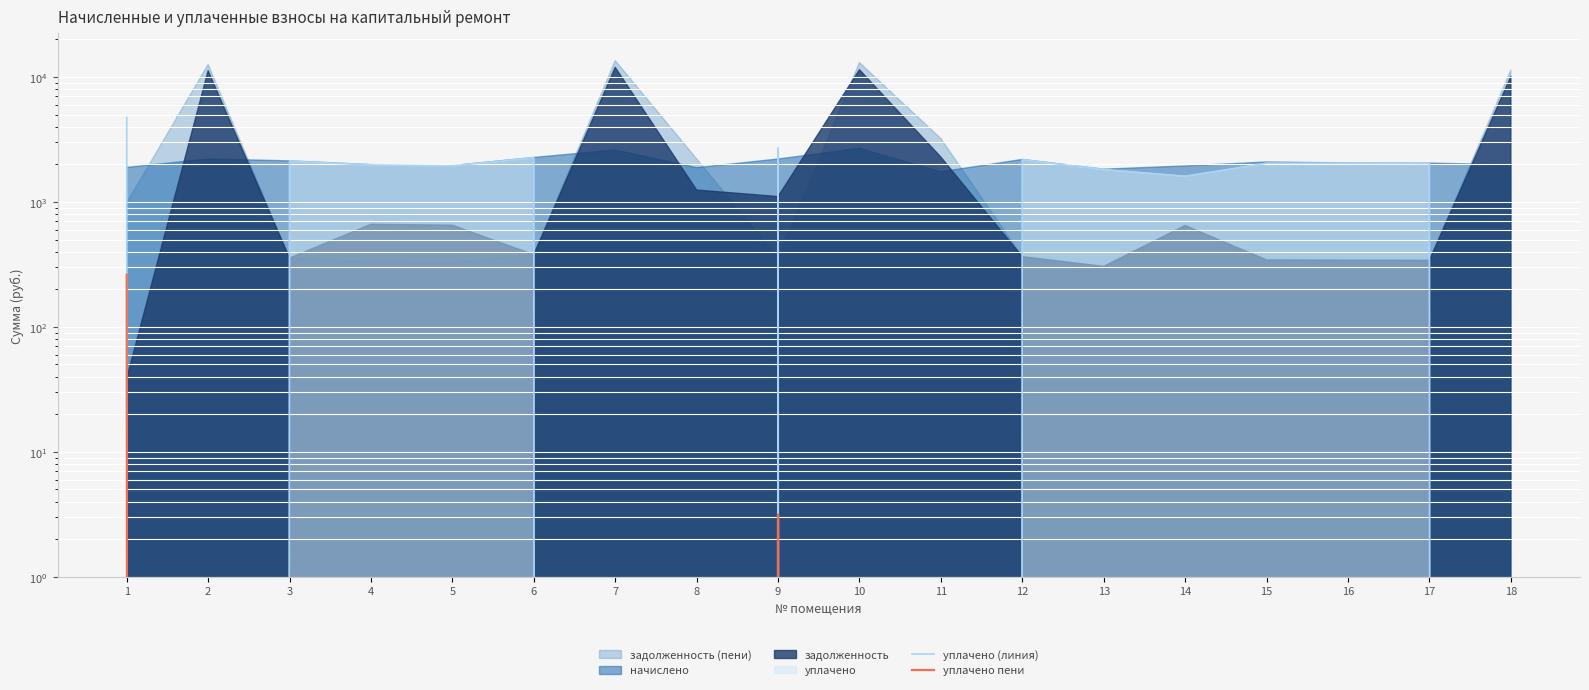

True or false: уплачено пени and уплачено (линия) intersect in this chart.

False